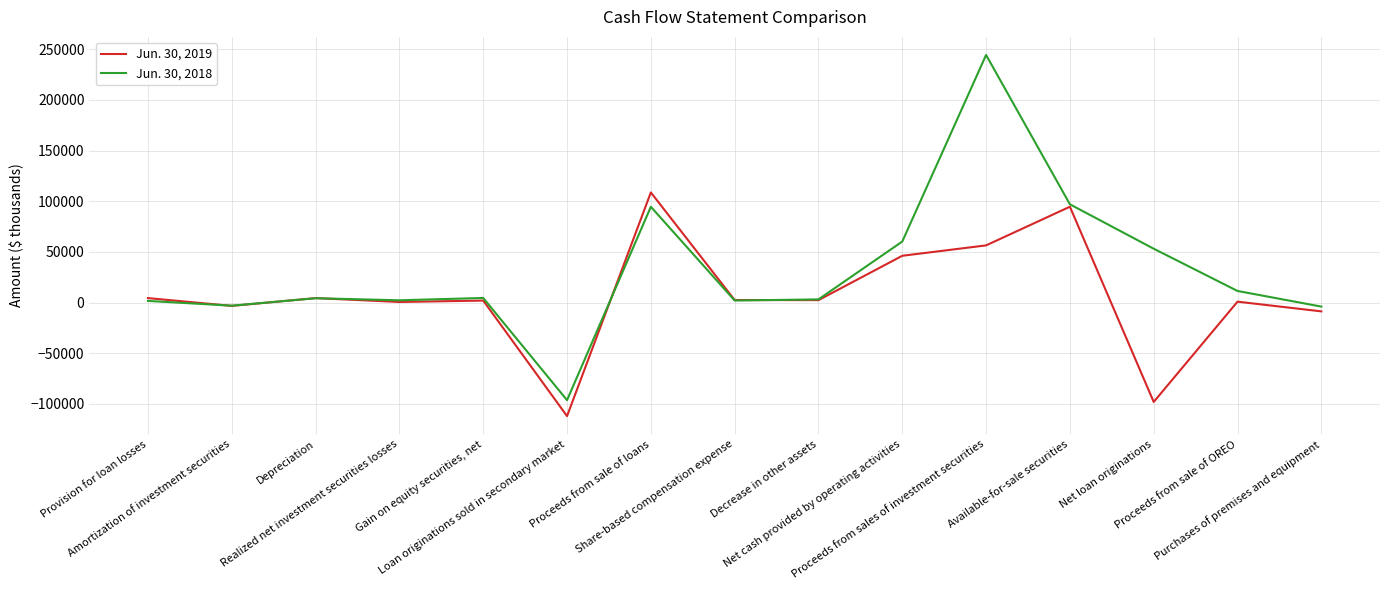

What position from the right is Gain on equity securities, net?

11